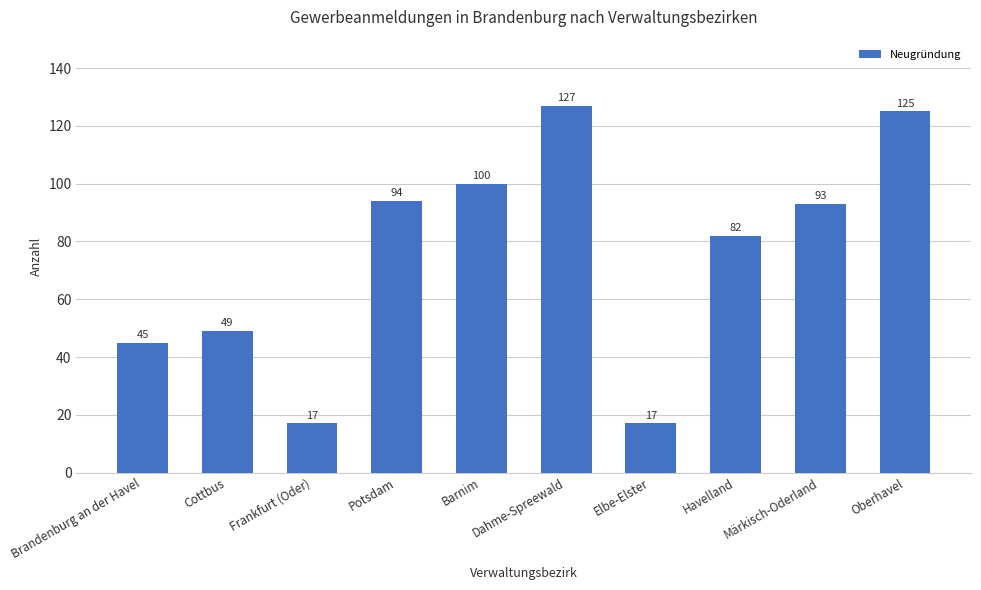

Is it true that the value at Frankfurt (Oder) is 27?

False